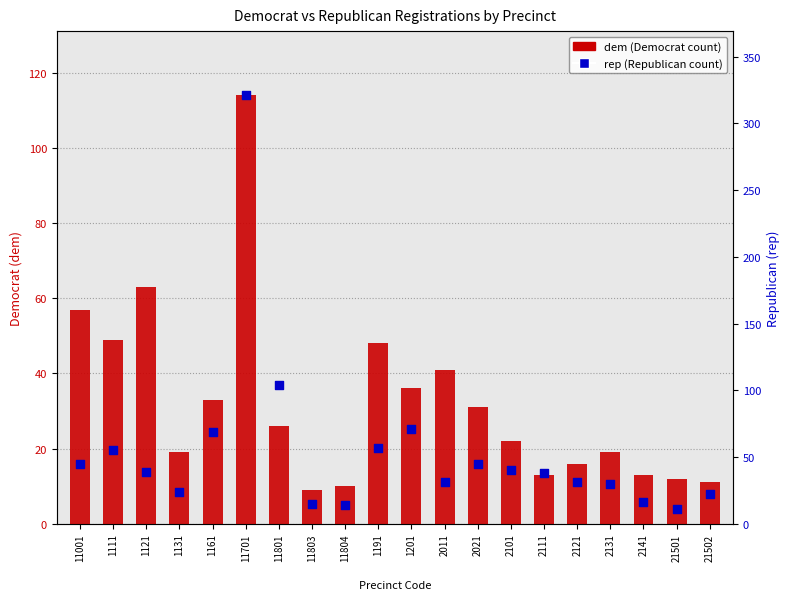

Is the value of dem at 11803 greater than the value of rep at 2121?

No